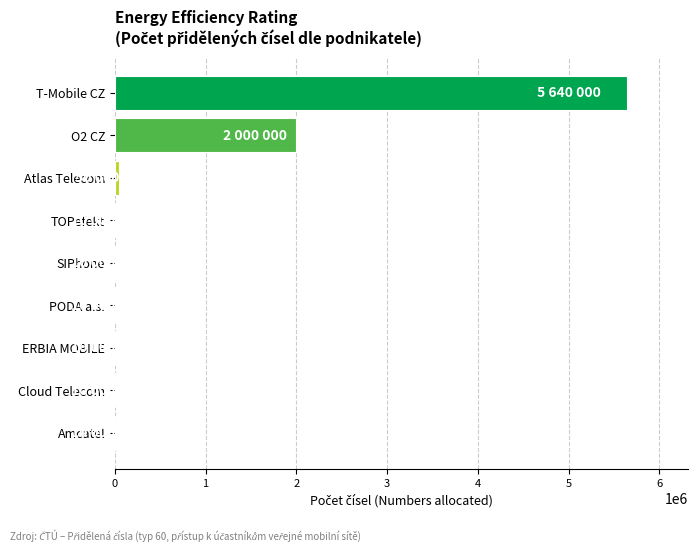

What is the greatest value displayed?

5640000